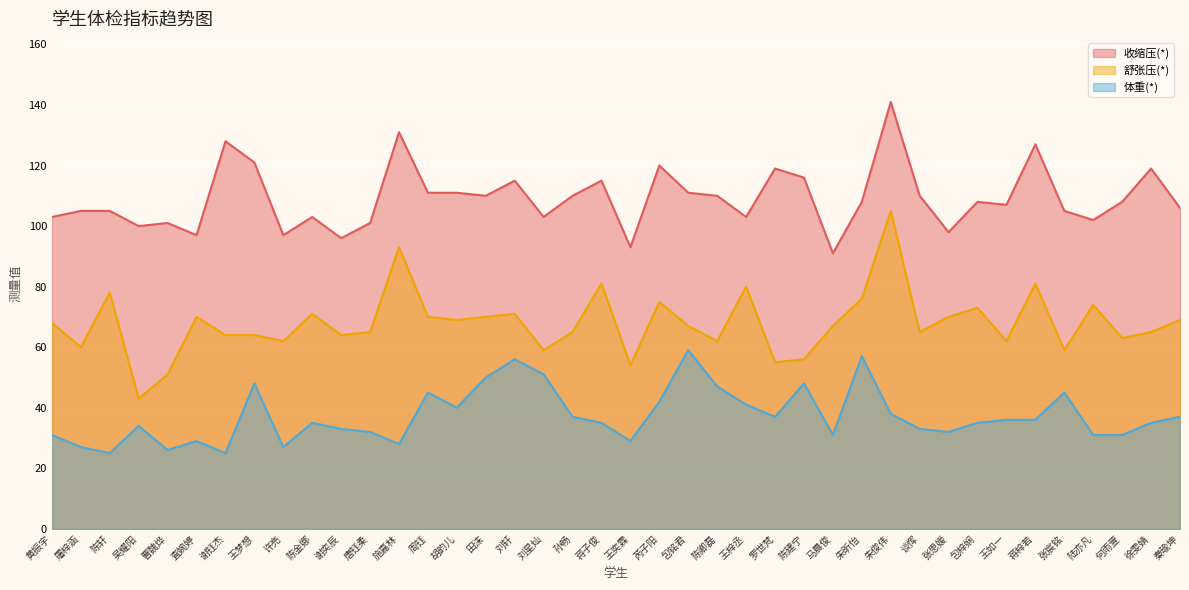

What is the spread (max minus min) of values at 王梓丞?

62